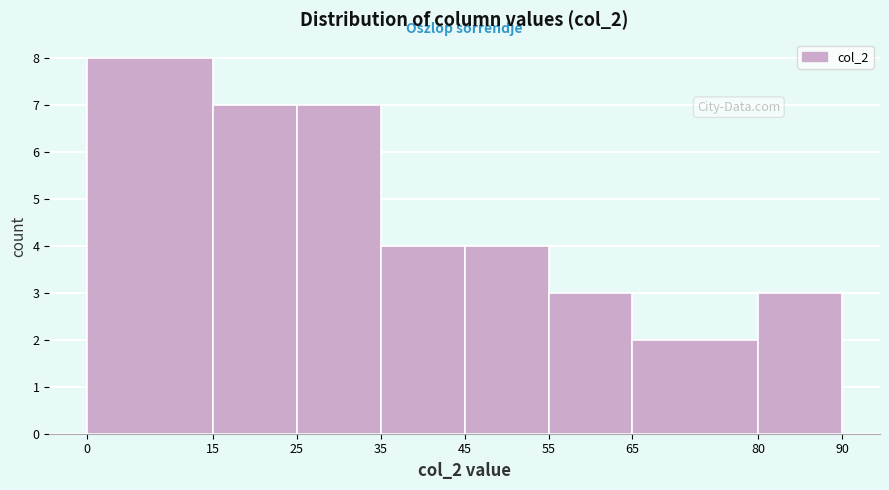

Reading left to right, list every bar in this chart as the range it spans on the x-axis followed by its height. The values are not printed on the chart, so give them approximately, as read against the axis.

0 to 15: 8
15 to 25: 7
25 to 35: 7
35 to 45: 4
45 to 55: 4
55 to 65: 3
65 to 80: 2
80 to 90: 3